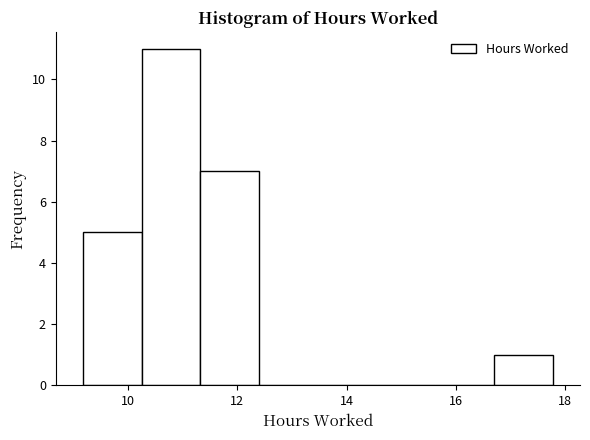

What is the height of the bar covering 16.6 to 17.8 on the x-axis? Neither the bar edges nor the heights are printed on the chart, so give them approximately, as read against the axes.

1